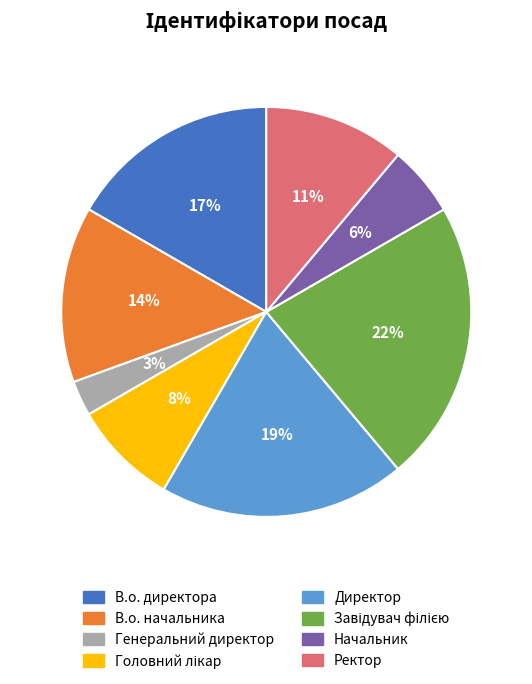

How many slices are in this pie chart?

8